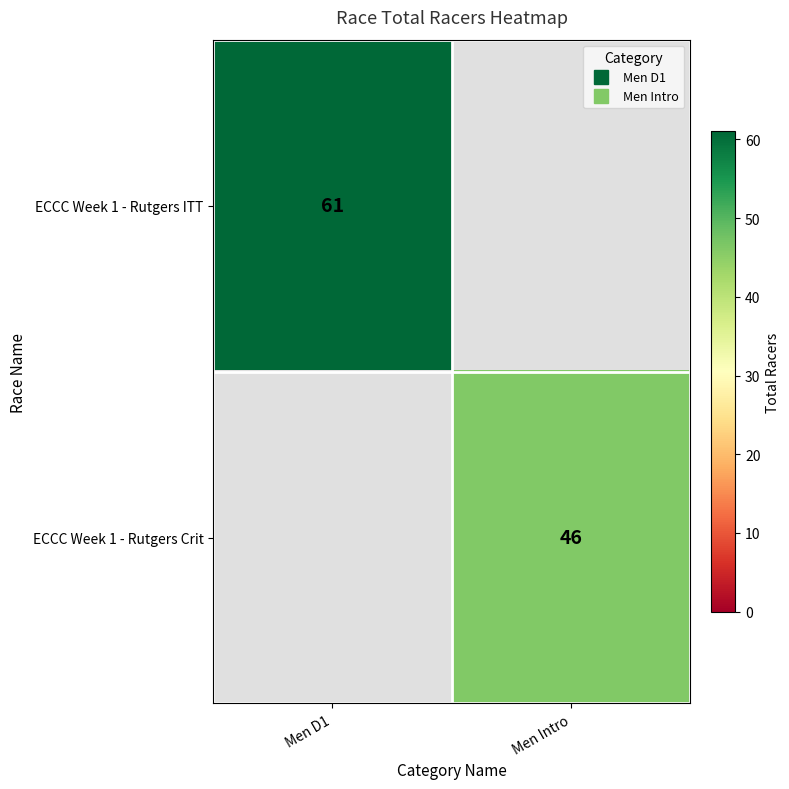

What is the maximum value shown in the chart?

61.0